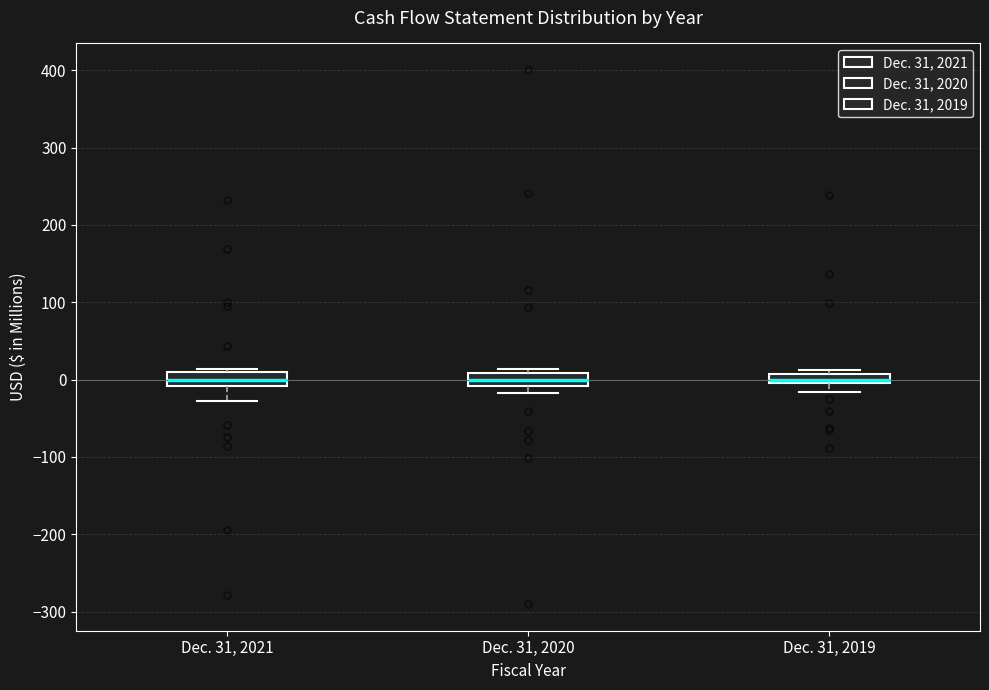

Where does the median line of the box for Dec. 31, 2021 sit on the y-axis? The values are not printed on the chart, so give them approximately, as read against the axis.

0